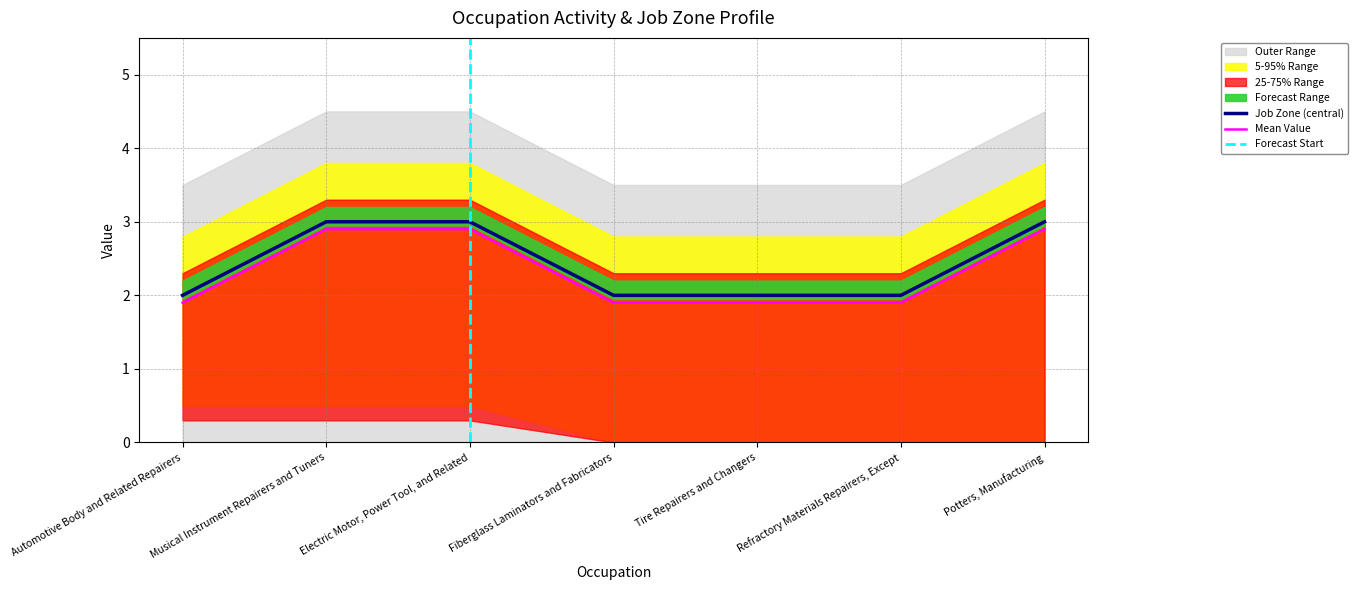

Reading right to left, what are all the values shown in this chart?

2.9	1.9	1.9	1.9	2.9	2.9	1.9